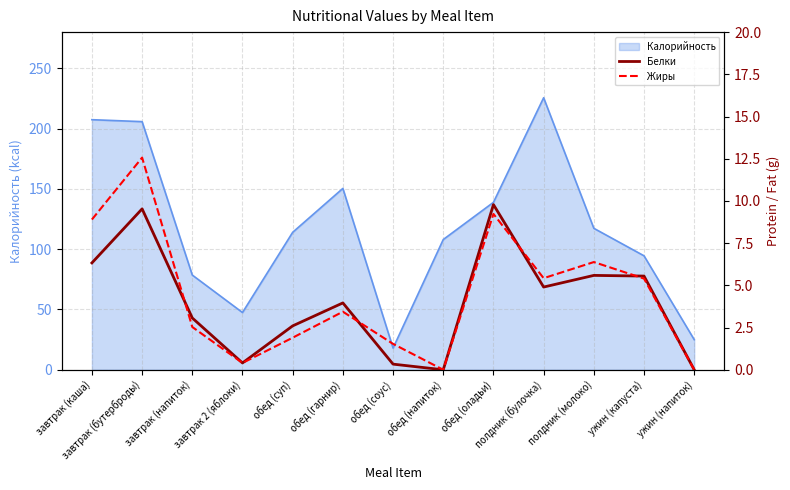

The value of Калорийность at завтрак (бутерброды) is 205.8. True or false?

True